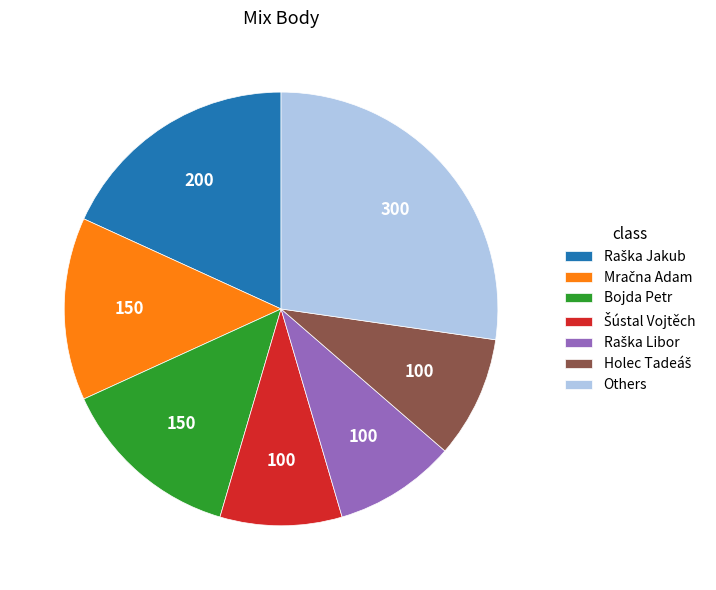

Is Others the majority of the pie?

No